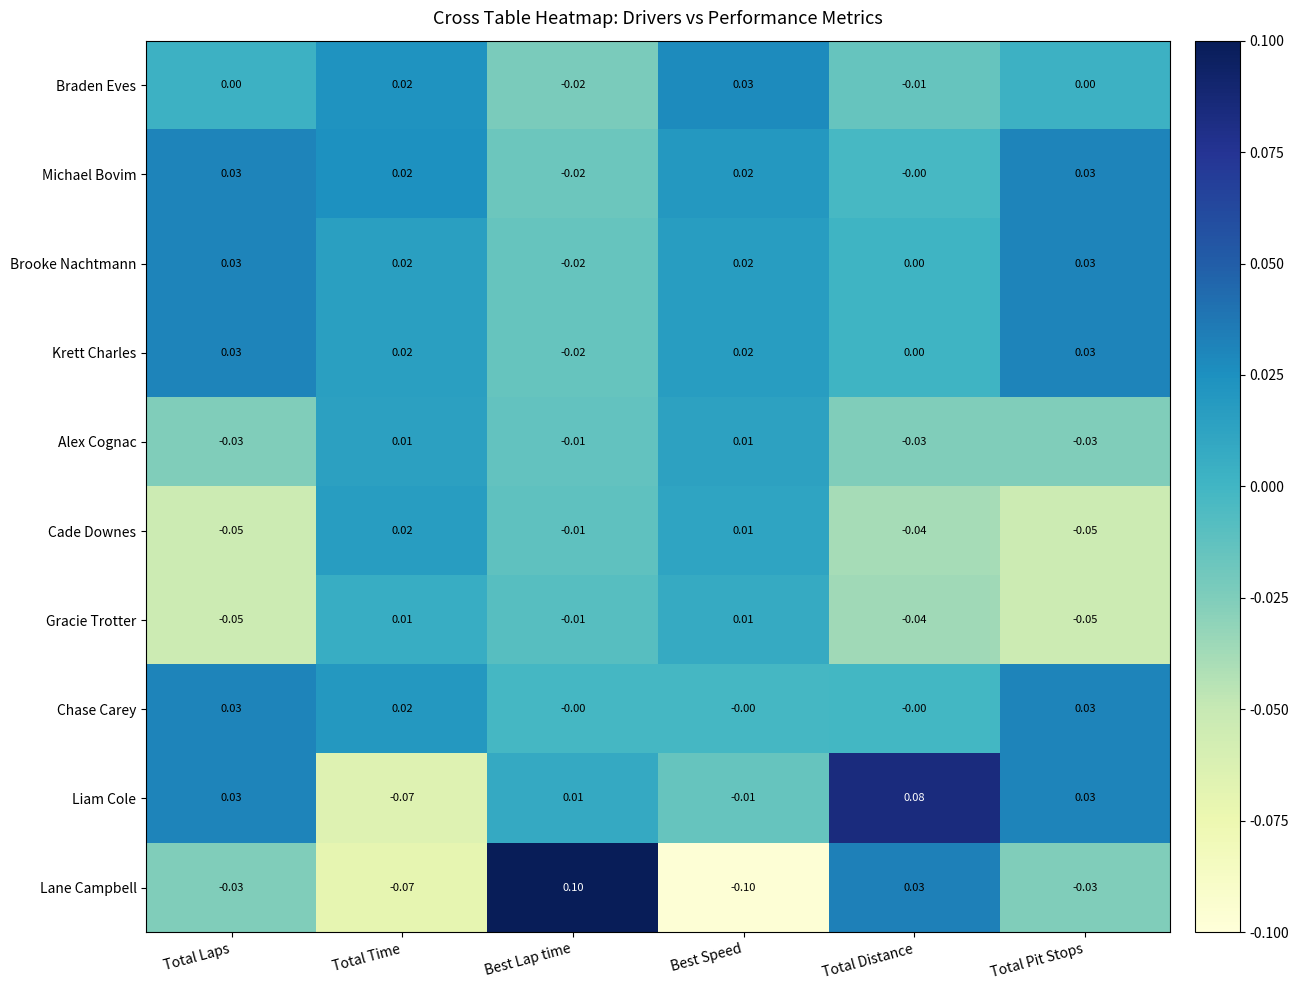

Which series changed the most between Total Distance and Total Pit Stops?

Lane Campbell